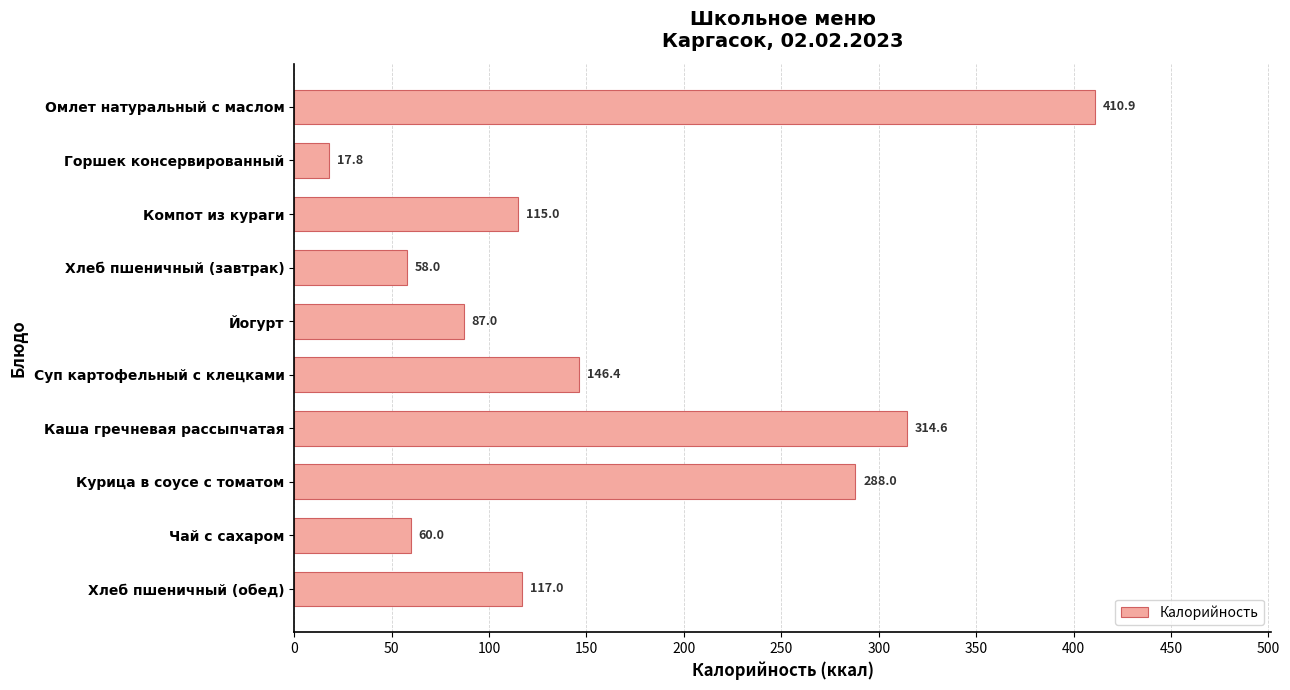

What is the sum of the values at Курица в соусе с томатом and Хлеб пшеничный (обед)?

405.0